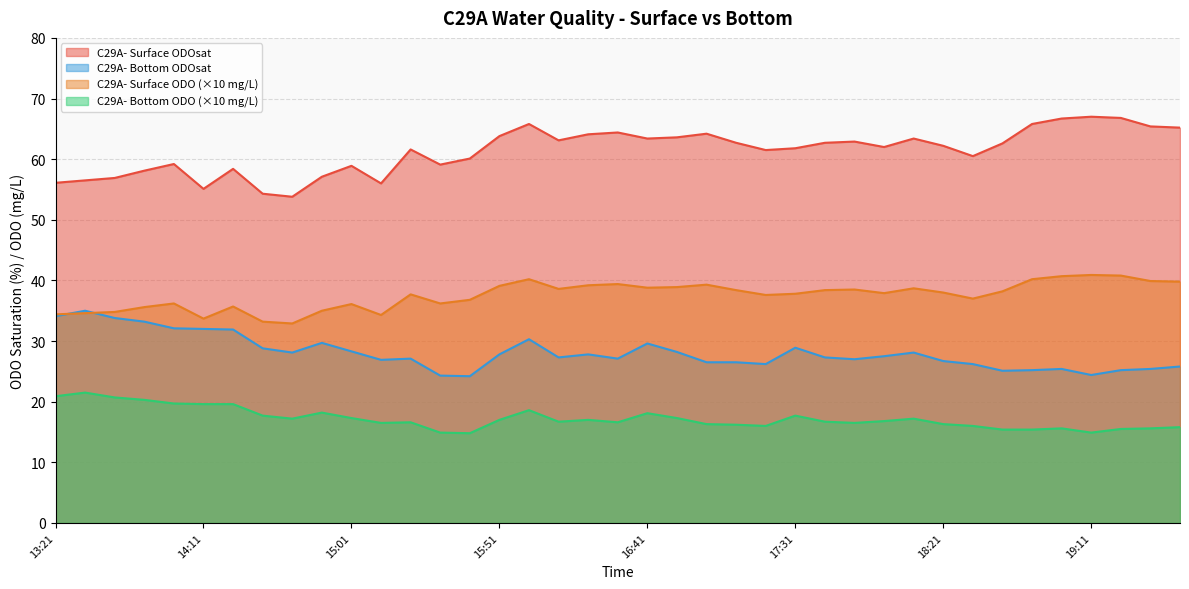

What are all the series names shown in the legend?

C29A- Surface ODOsat, C29A- Bottom ODOsat, C29A- Surface ODO (×10 mg/L), C29A- Bottom ODO (×10 mg/L)